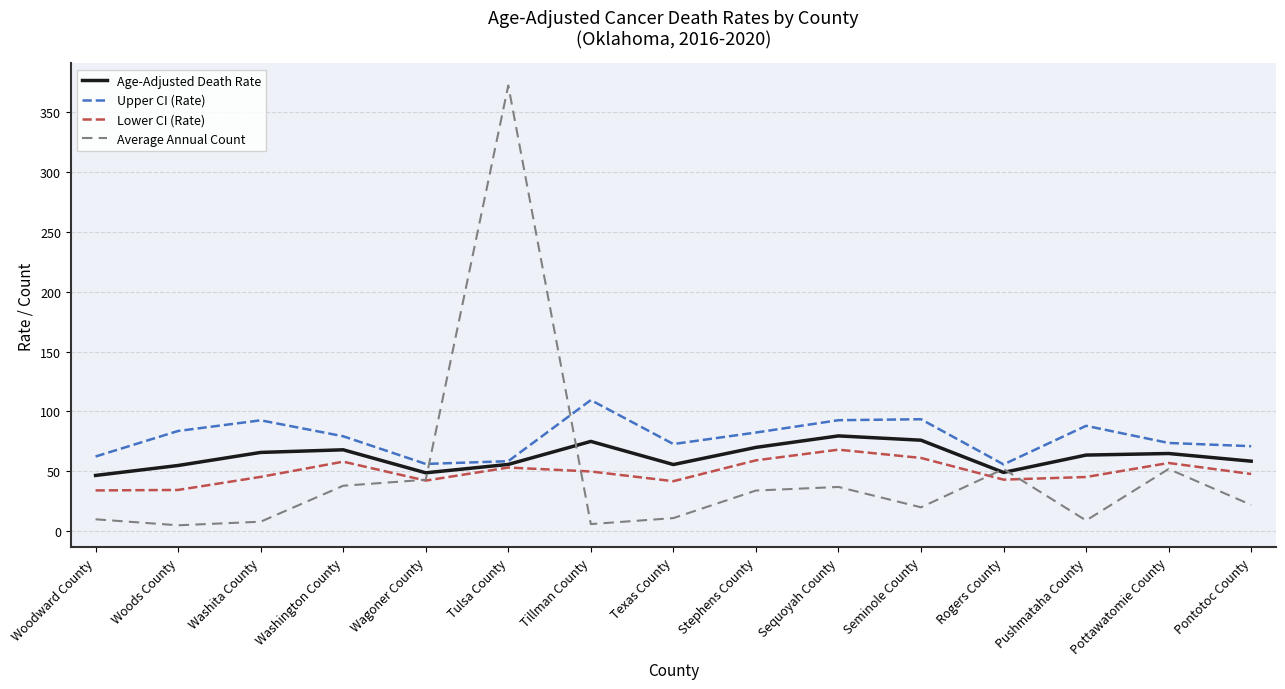

Which series has the widest spread of values?

Average Annual Count